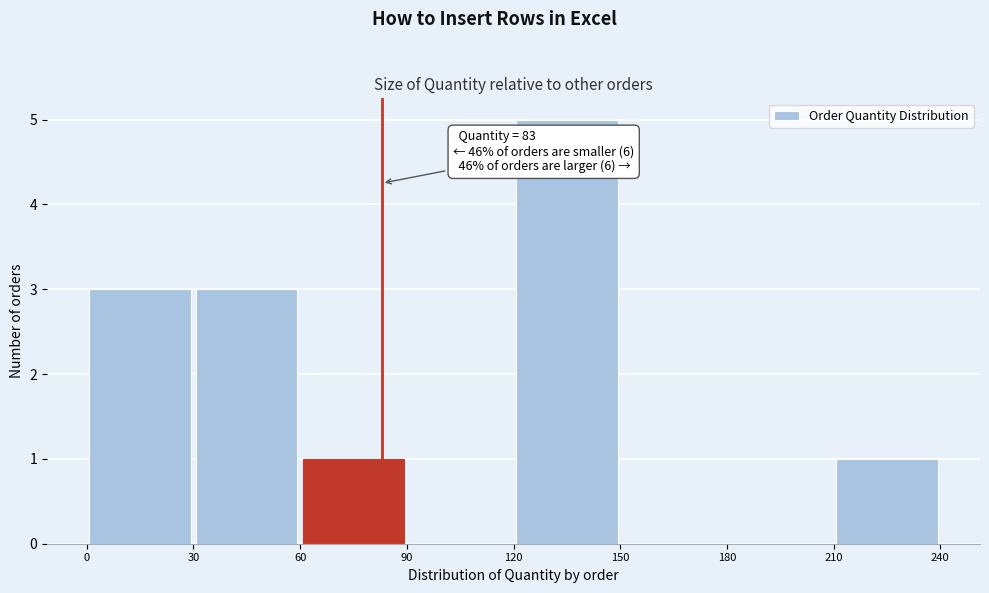

Which range on the x-axis has the tallest bar?

120 to 150